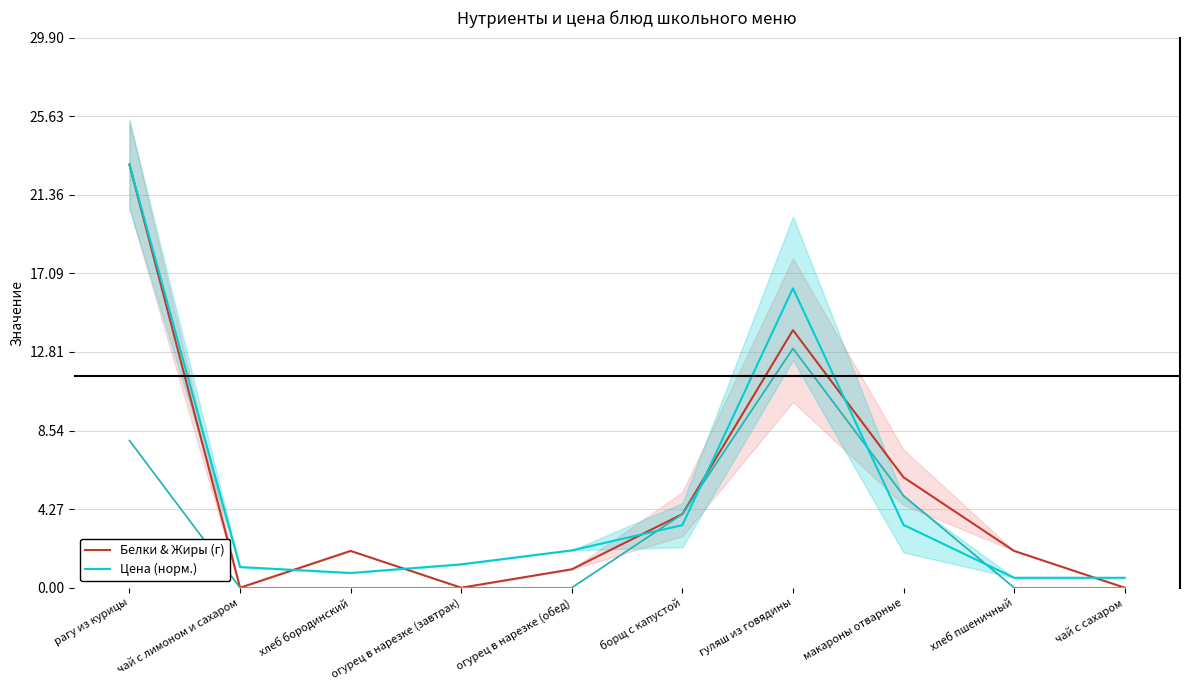

Where is the first local minimum for Цена (норм.)?

хлеб бородинский